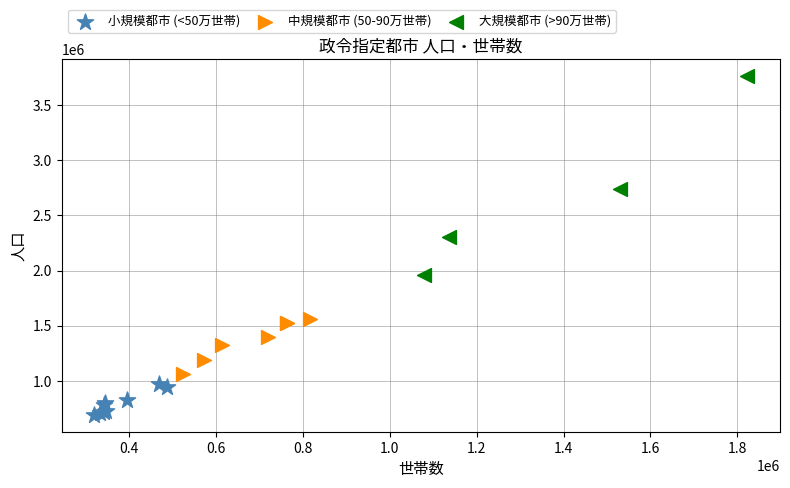

Which series contains the lowest Y value?

小規模都市 (<50万世帯)